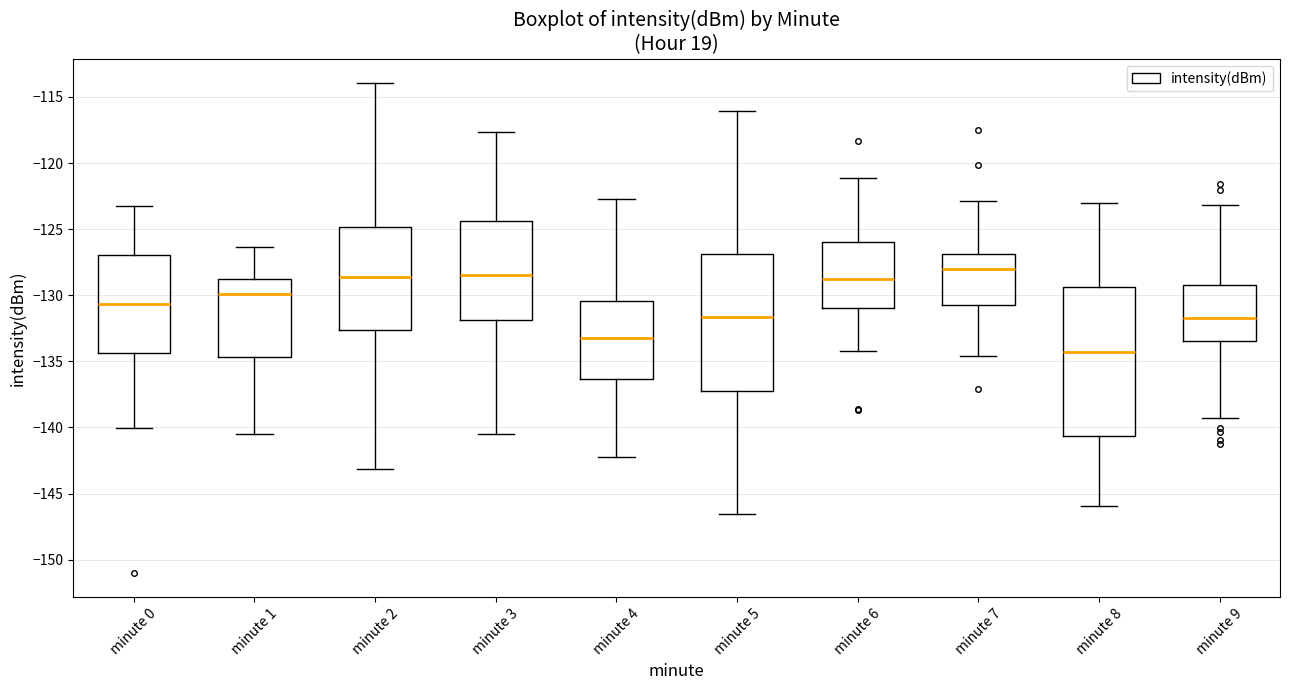

Reading left to right, transcribe this box plot: for each box, give where its median line is, the range the box spans, and where its two whiskers end, as read against the y-axis. The values are not printed on the chart, so give them approximately, as read against the axis.

minute 0: median -130.5, box -134.5 to -127.0, whiskers -140.0 to -123.0
minute 1: median -130.0, box -134.5 to -129.0, whiskers -140.5 to -126.5
minute 2: median -128.5, box -132.5 to -125.0, whiskers -143.0 to -114.0
minute 3: median -128.5, box -132.0 to -124.5, whiskers -140.5 to -117.5
minute 4: median -133.0, box -136.5 to -130.5, whiskers -142.5 to -123.0
minute 5: median -131.5, box -137.5 to -127.0, whiskers -146.5 to -116.0
minute 6: median -129.0, box -131.0 to -126.0, whiskers -134.0 to -121.0
minute 7: median -128.0, box -130.5 to -127.0, whiskers -134.5 to -123.0
minute 8: median -134.5, box -140.5 to -129.5, whiskers -146.0 to -123.0
minute 9: median -131.5, box -133.5 to -129.0, whiskers -139.5 to -123.0